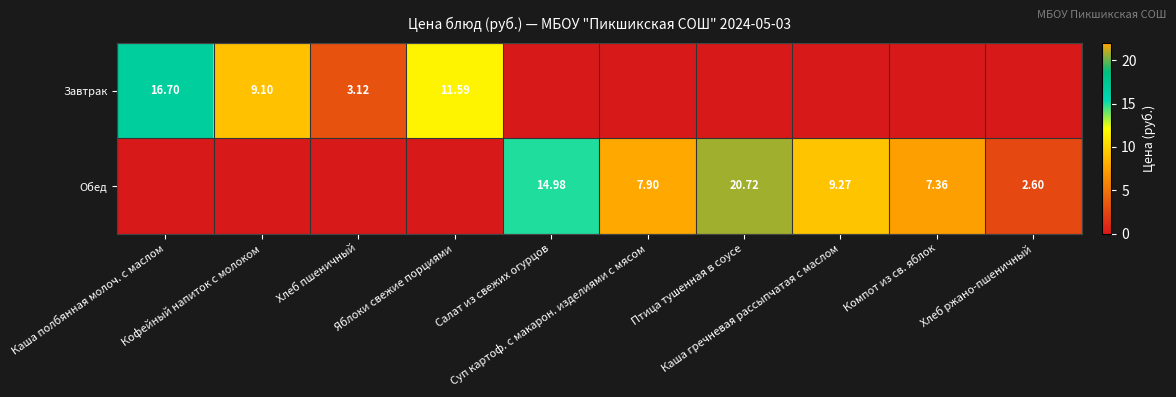

Which has a higher value, Каша полбянная молоч. с маслом or Салат из свежих огурцов?

Каша полбянная молоч. с маслом